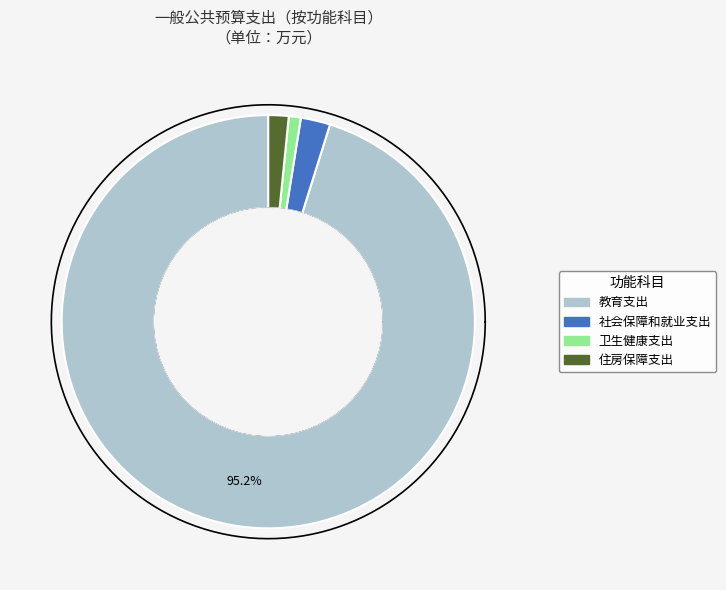

To the nearest percent, what is the average slice percentage?

25%